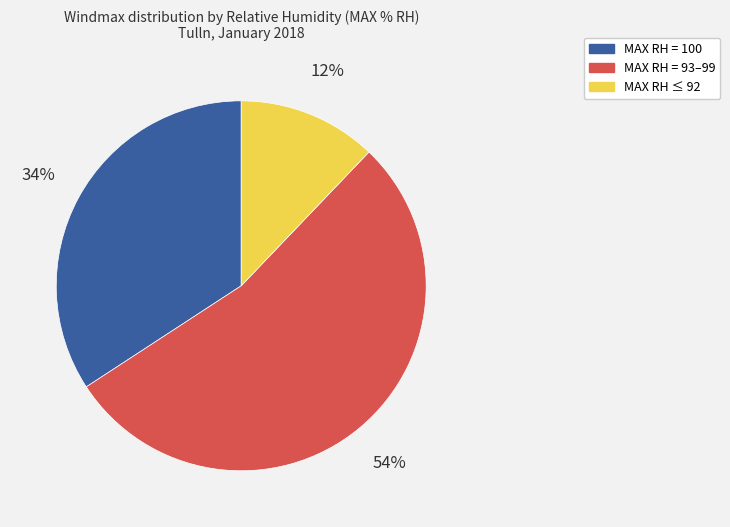

Is there any slice that represents more than half of the pie?

Yes